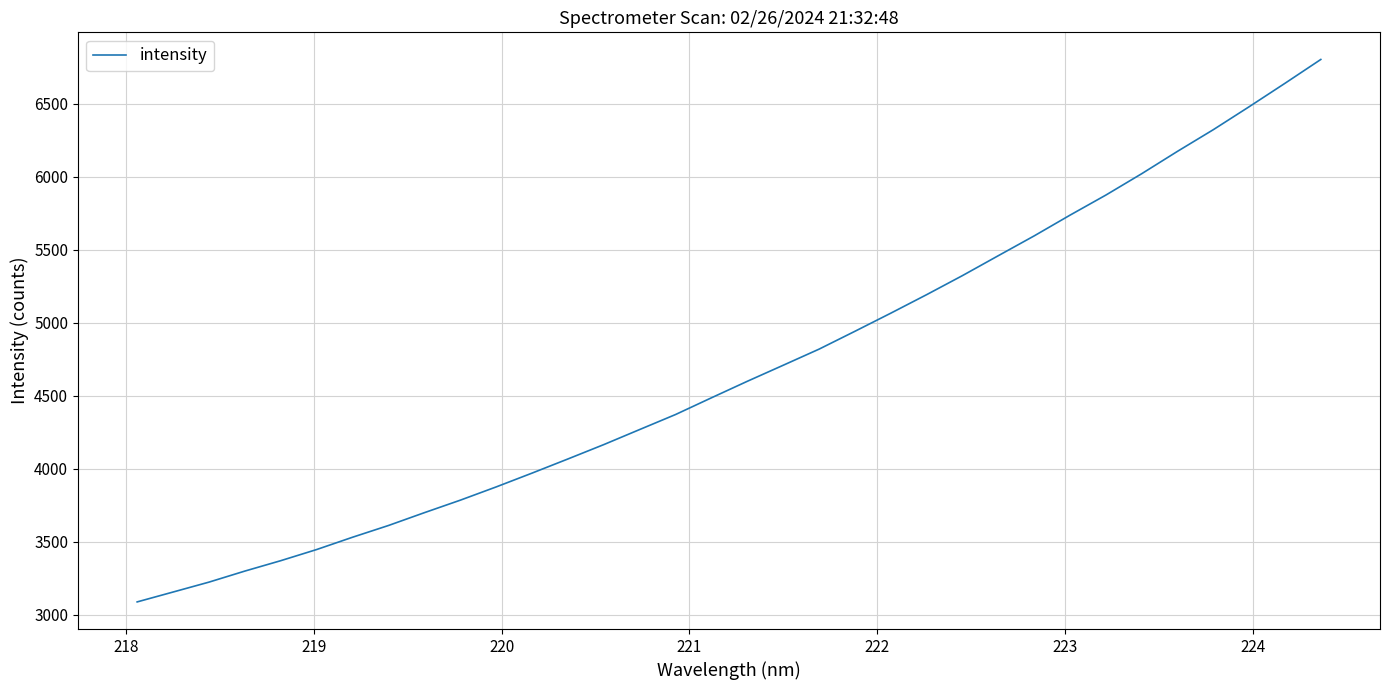

What is the greatest value displayed?

6803.9